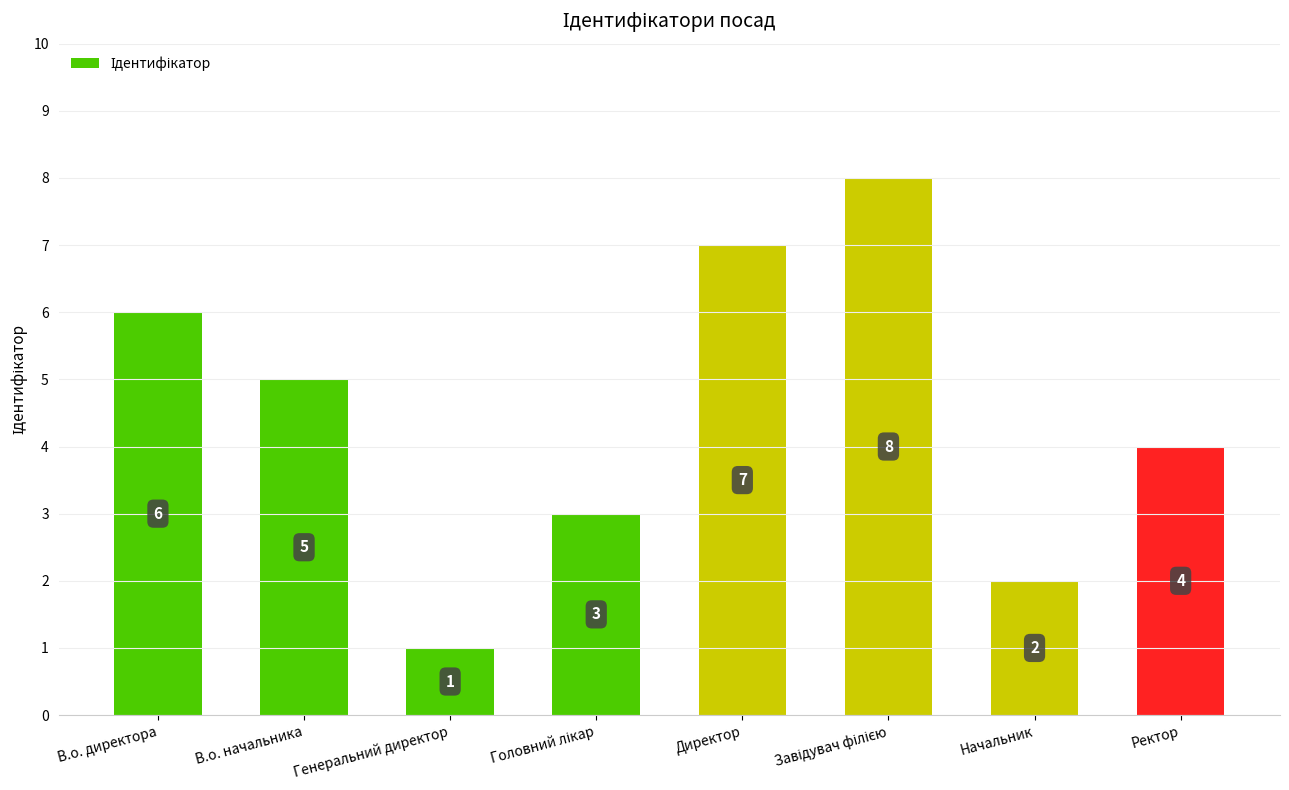

The value at В.о. начальника is 1. True or false?

False